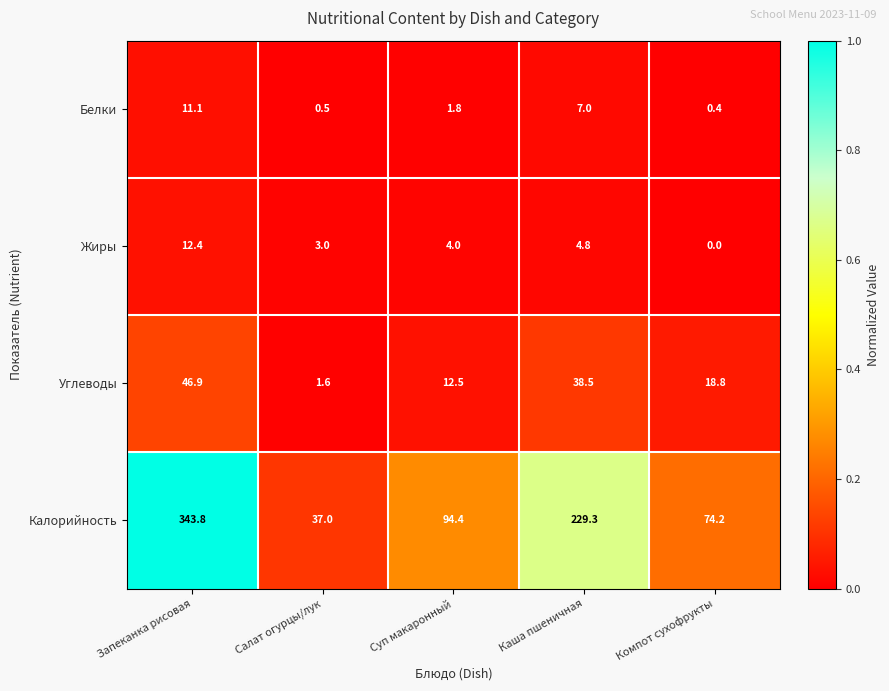

What is the sum of all Белки values?

20.8